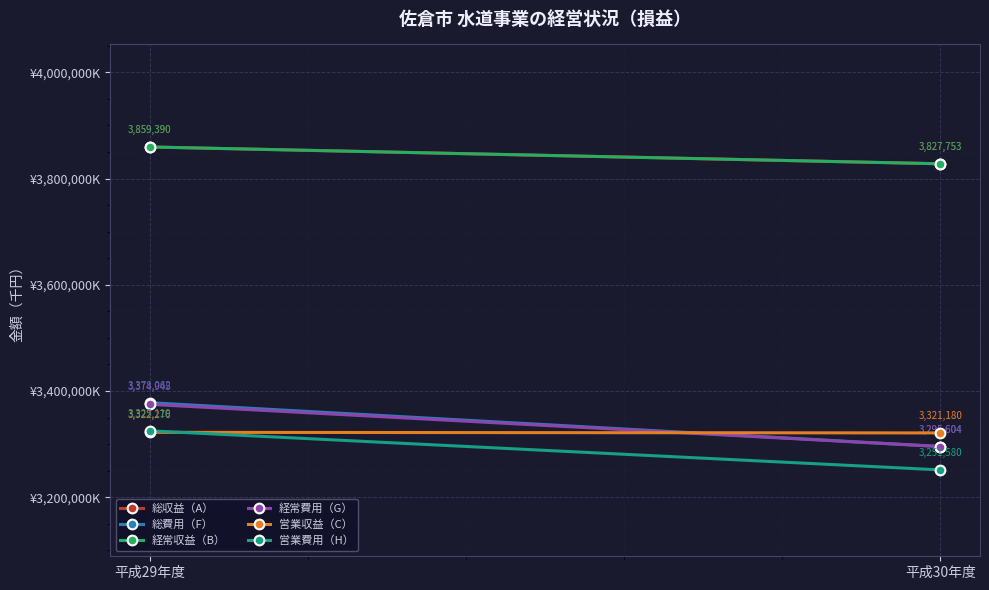

What is the sum of the 営業費用（H） values at 平成30年度 and 平成29年度?

6576699